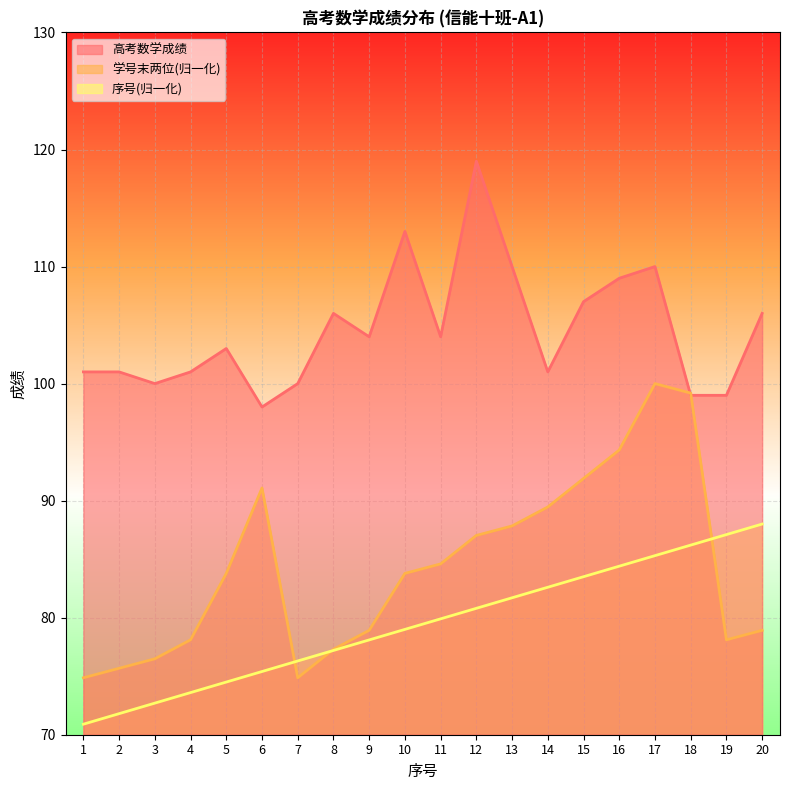

What is the difference between the maximum and minimum values in the 序号 series?

17.1